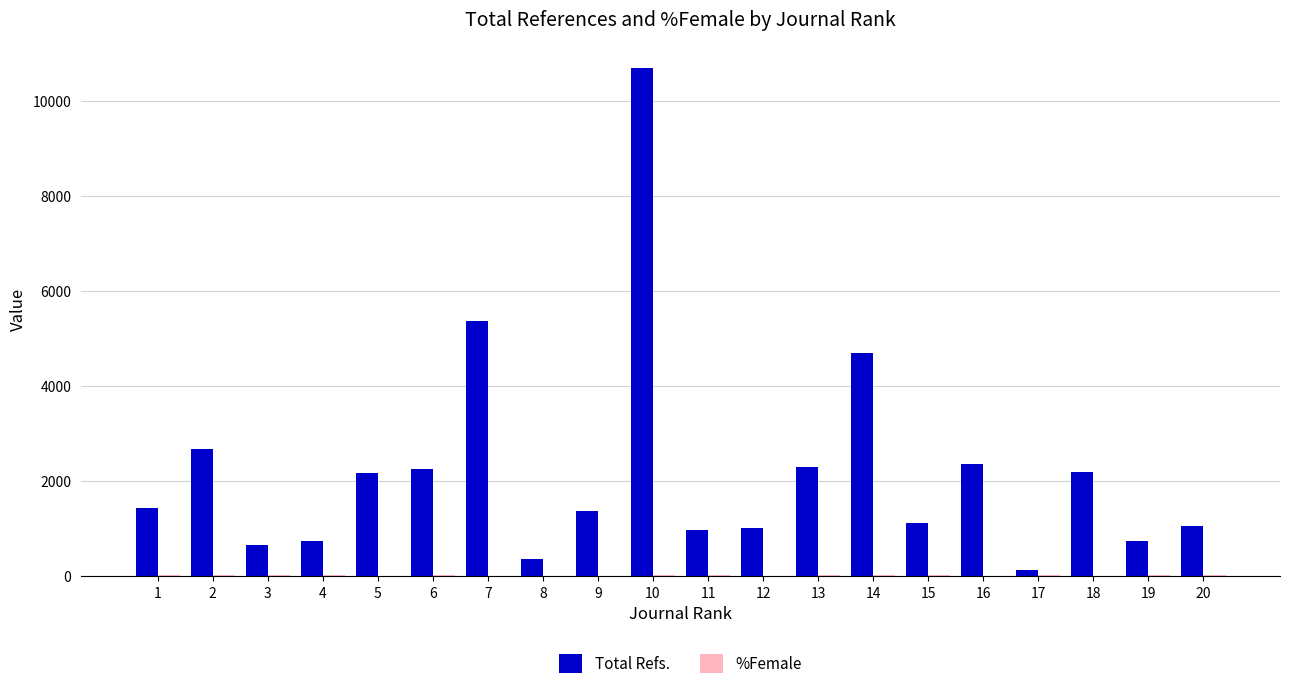

At which category is the sum across all series the highest?

10